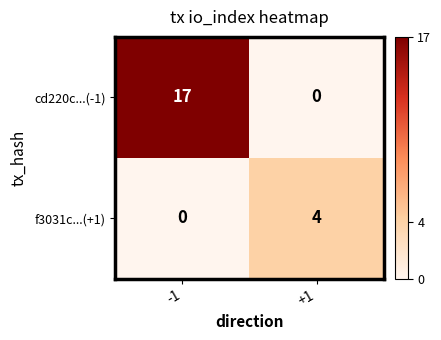

At which category is the sum across all series the highest?

-1